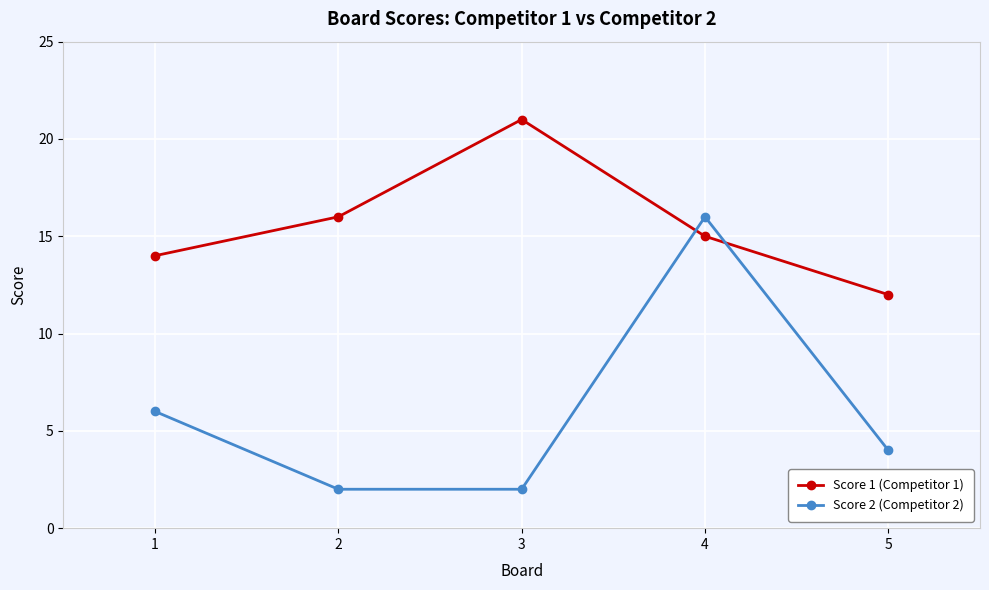

The value of Score 1 (Competitor 1) at 1 is 14. True or false?

True